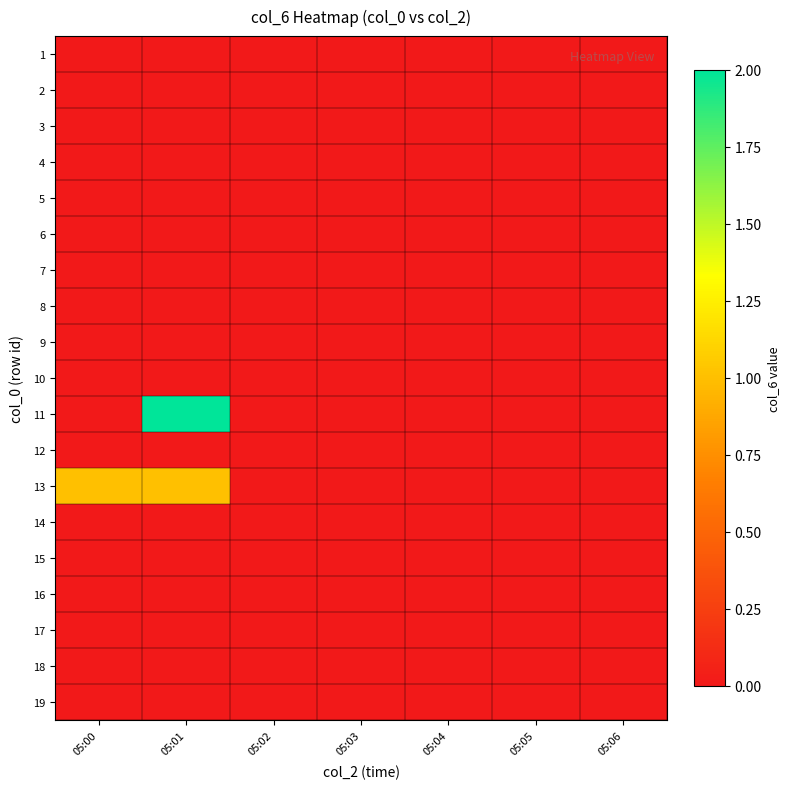

Reading left to right, extract all data points from this chart.

1: 05:00=0	05:01=0	05:02=0	05:03=0	05:04=0	05:05=0	05:06=0
2: 05:00=0	05:01=0	05:02=0	05:03=0	05:04=0	05:05=0	05:06=0
3: 05:00=0	05:01=0	05:02=0	05:03=0	05:04=0	05:05=0	05:06=0
4: 05:00=0	05:01=0	05:02=0	05:03=0	05:04=0	05:05=0	05:06=0
5: 05:00=0	05:01=0	05:02=0	05:03=0	05:04=0	05:05=0	05:06=0
6: 05:00=0	05:01=0	05:02=0	05:03=0	05:04=0	05:05=0	05:06=0
7: 05:00=0	05:01=0	05:02=0	05:03=0	05:04=0	05:05=0	05:06=0
8: 05:00=0	05:01=0	05:02=0	05:03=0	05:04=0	05:05=0	05:06=0
9: 05:00=0	05:01=0	05:02=0	05:03=0	05:04=0	05:05=0	05:06=0
10: 05:00=0	05:01=0	05:02=0	05:03=0	05:04=0	05:05=0	05:06=0
11: 05:00=0	05:01=2	05:02=0	05:03=0	05:04=0	05:05=0	05:06=0
12: 05:00=0	05:01=0	05:02=0	05:03=0	05:04=0	05:05=0	05:06=0
13: 05:00=1	05:01=1	05:02=0	05:03=0	05:04=0	05:05=0	05:06=0
14: 05:00=0	05:01=0	05:02=0	05:03=0	05:04=0	05:05=0	05:06=0
15: 05:00=0	05:01=0	05:02=0	05:03=0	05:04=0	05:05=0	05:06=0
16: 05:00=0	05:01=0	05:02=0	05:03=0	05:04=0	05:05=0	05:06=0
17: 05:00=0	05:01=0	05:02=0	05:03=0	05:04=0	05:05=0	05:06=0
18: 05:00=0	05:01=0	05:02=0	05:03=0	05:04=0	05:05=0	05:06=0
19: 05:00=0	05:01=0	05:02=0	05:03=0	05:04=0	05:05=0	05:06=0